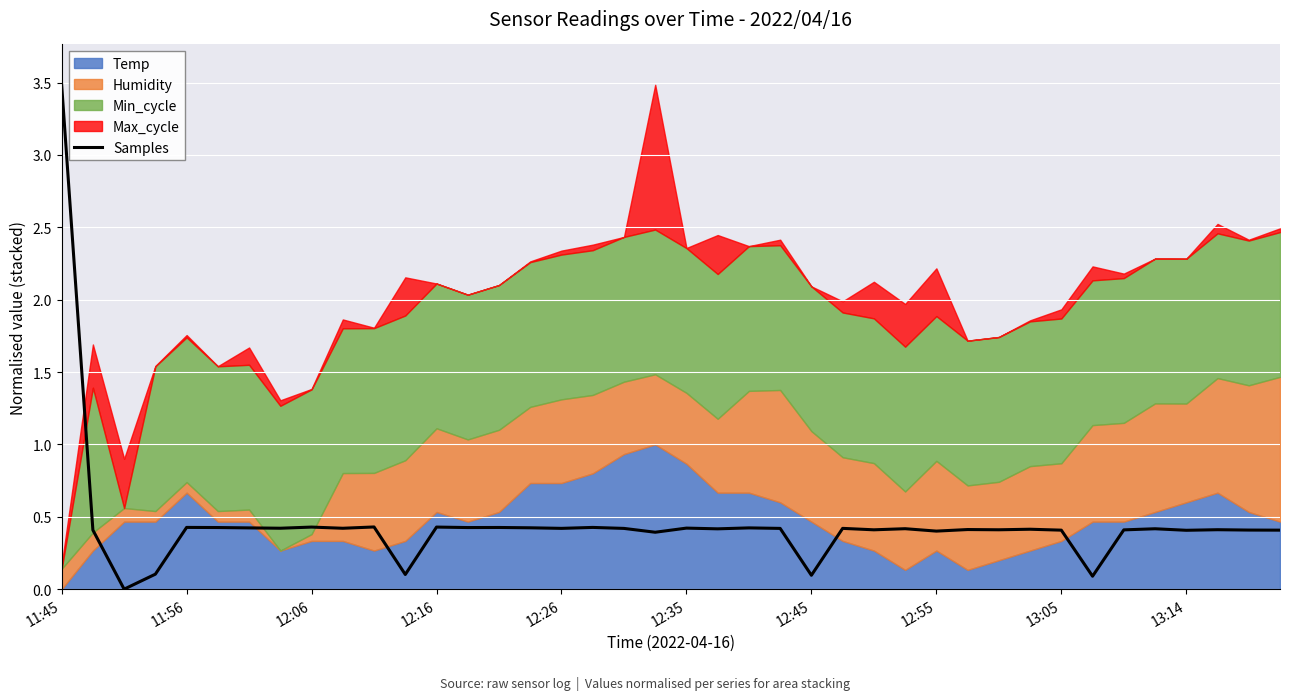

The value of Samples at 12:06 is 0.4. True or false?

True